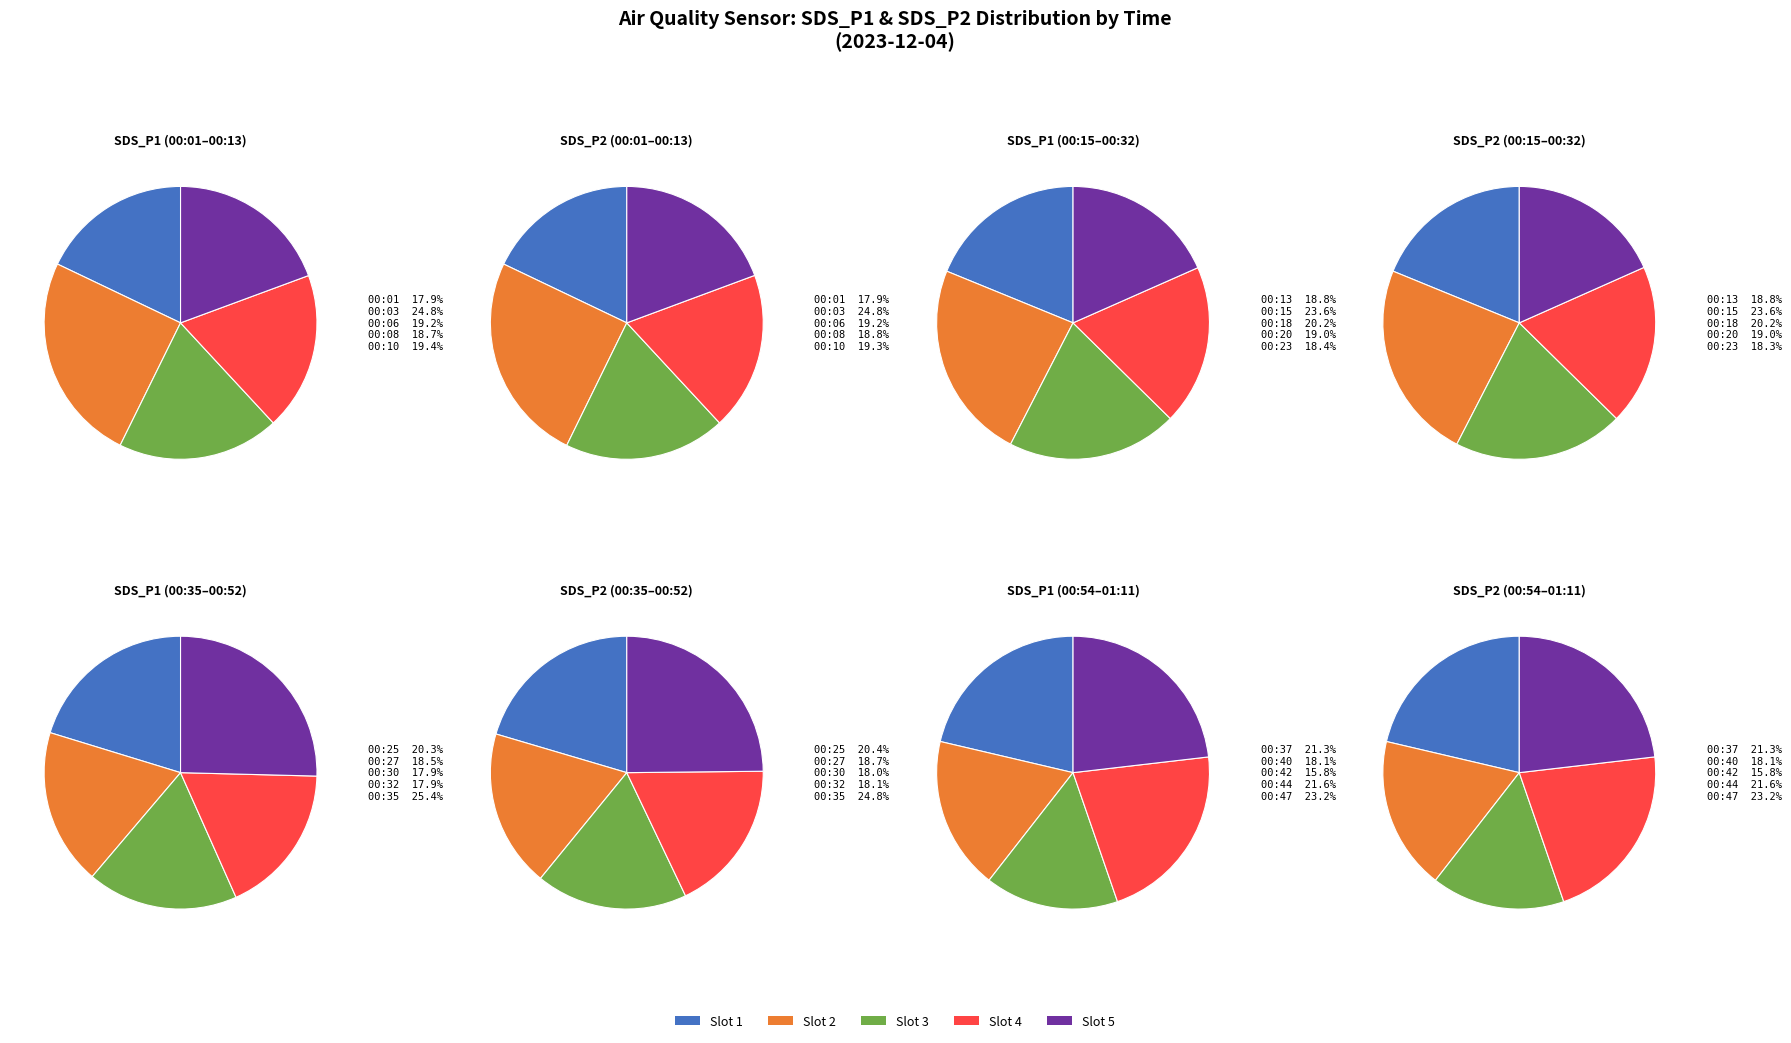

True or false: SDS_P1 accounts for 1% of the total.

False